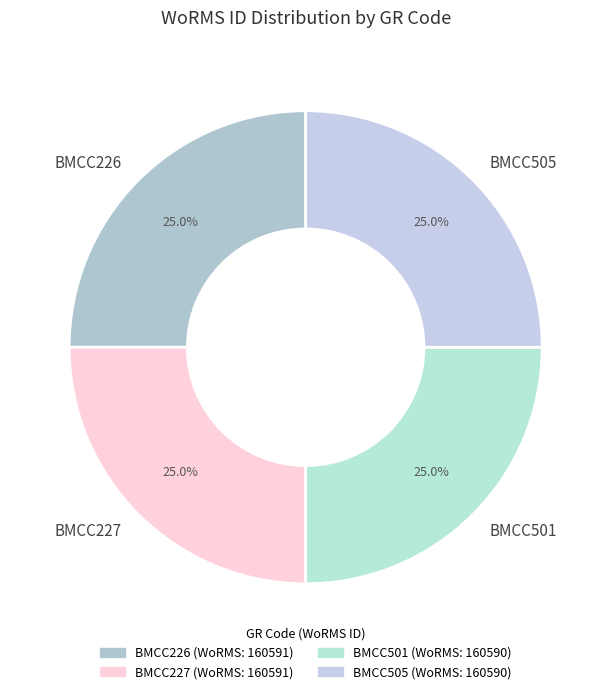

Does BMCC227 represent more than half of the total?

No